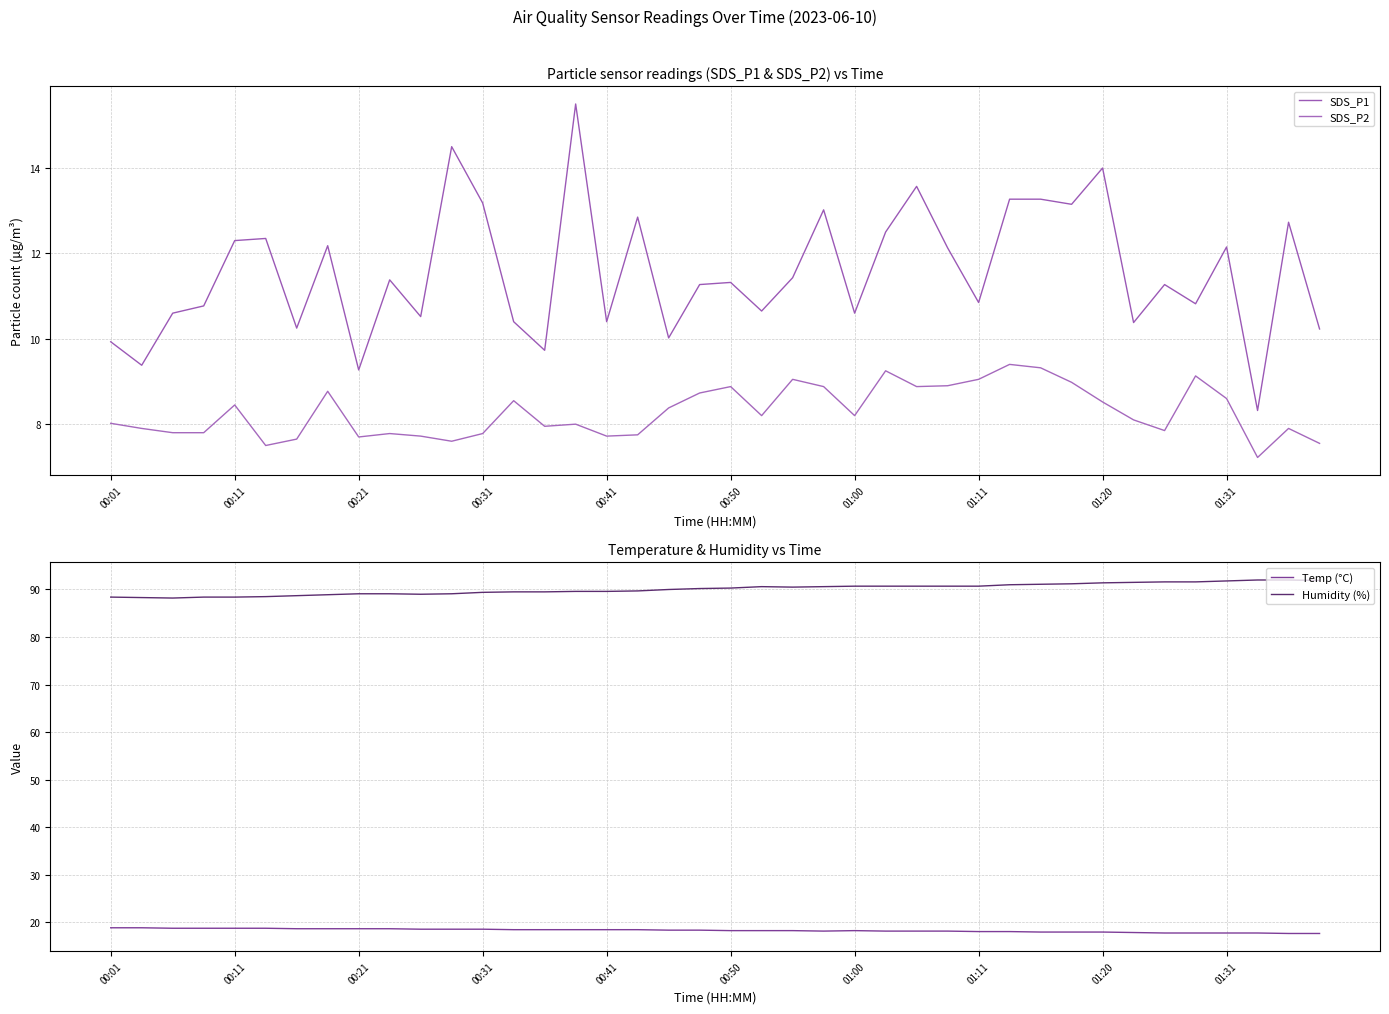

How many data points in SDS_P2 are above 8?

22